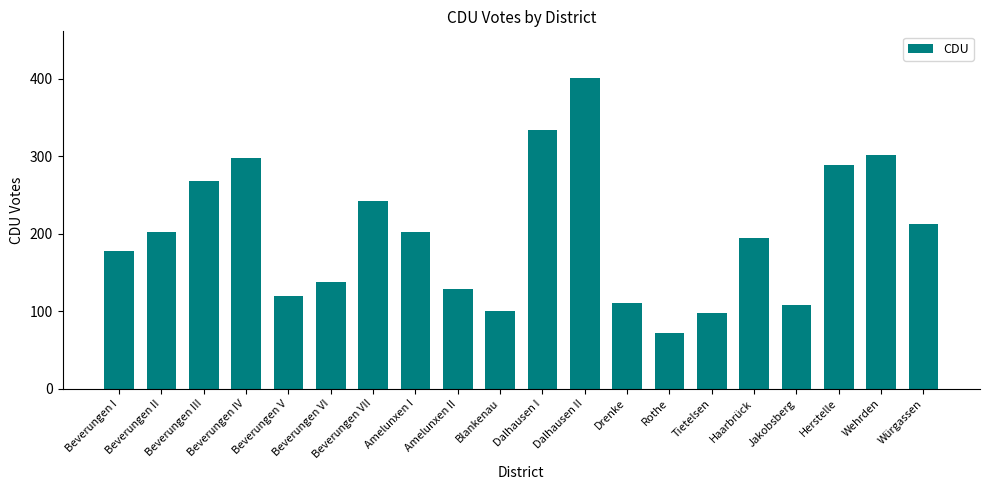

What is the difference between the second highest and second lowest values?

237